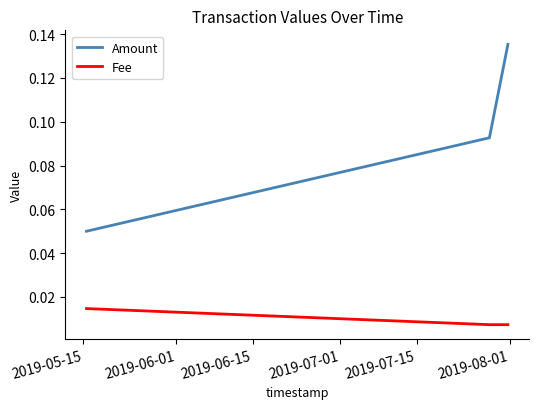

Which series has the largest total across all categories?

Amount